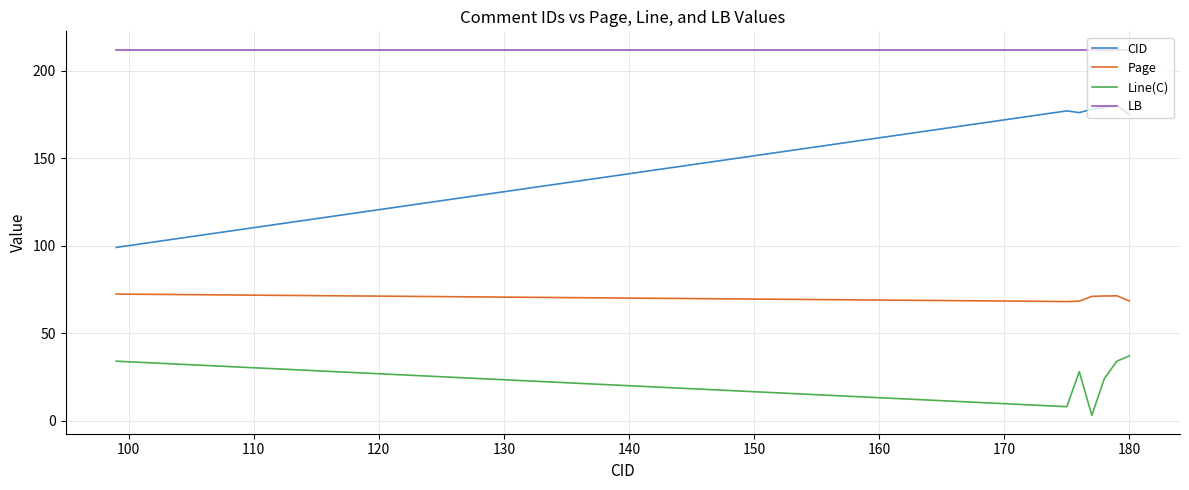

What is the minimum value for LB?

212.0